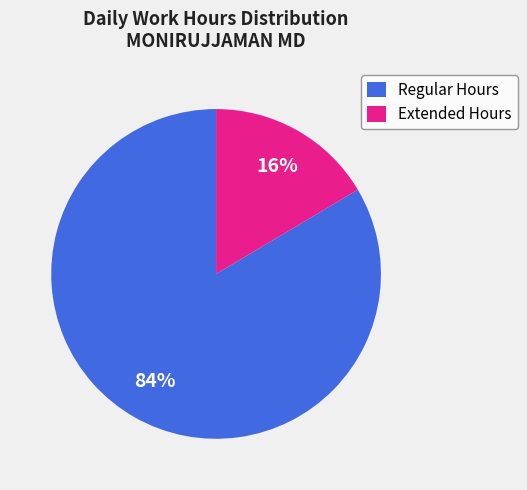

Does any single category account for the majority?

Yes